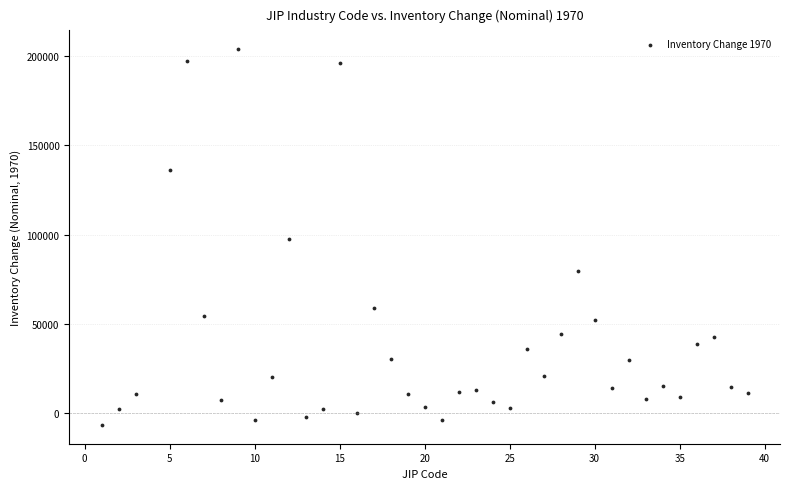

What is the range of X values (max minus min)?

38.0